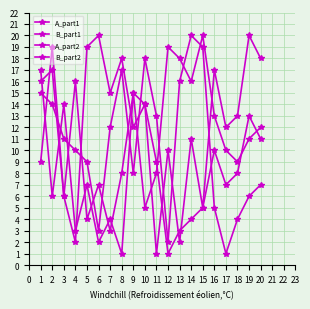

How many intersections are there between A_part2 and B_part2?

11